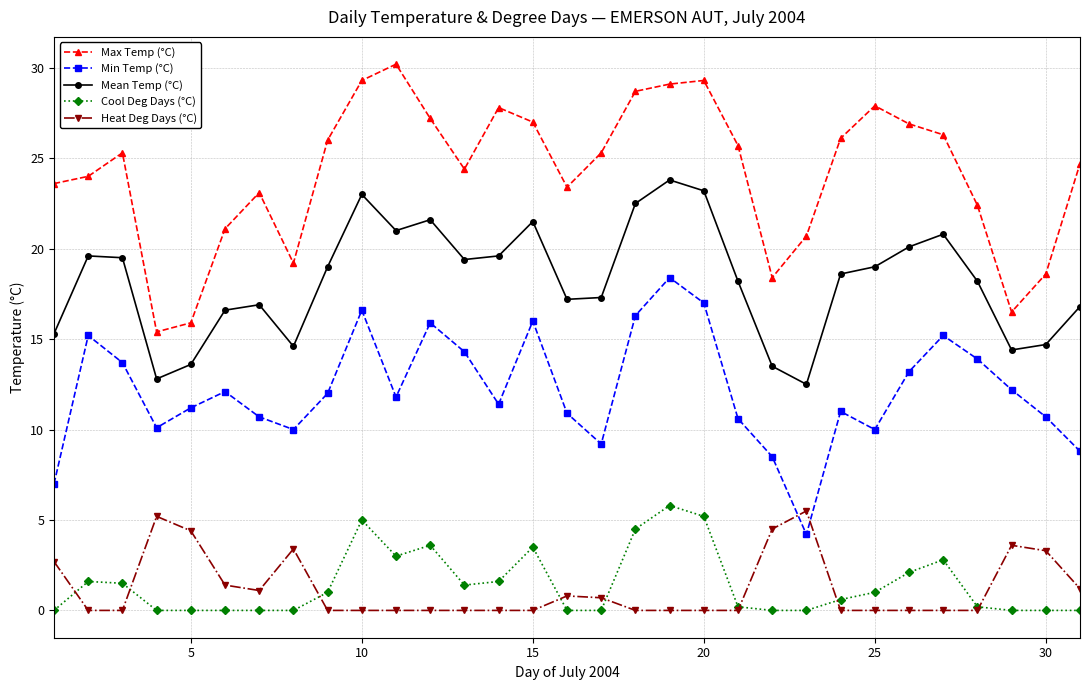

Which series has the largest total across all categories?

Max Temp (°C)